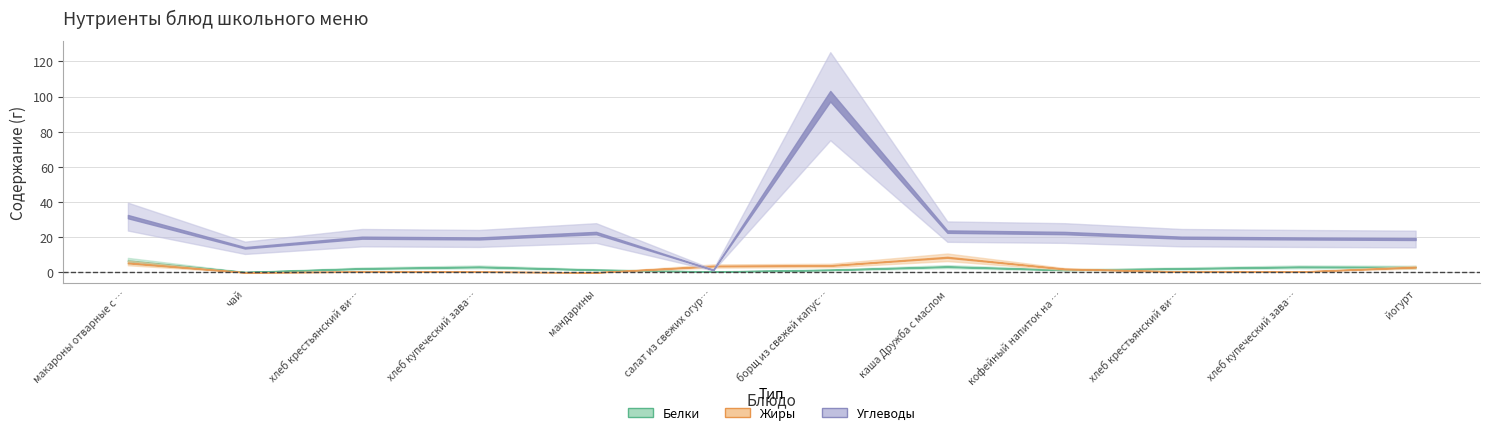

Which series has the largest total across all categories?

Углеводы